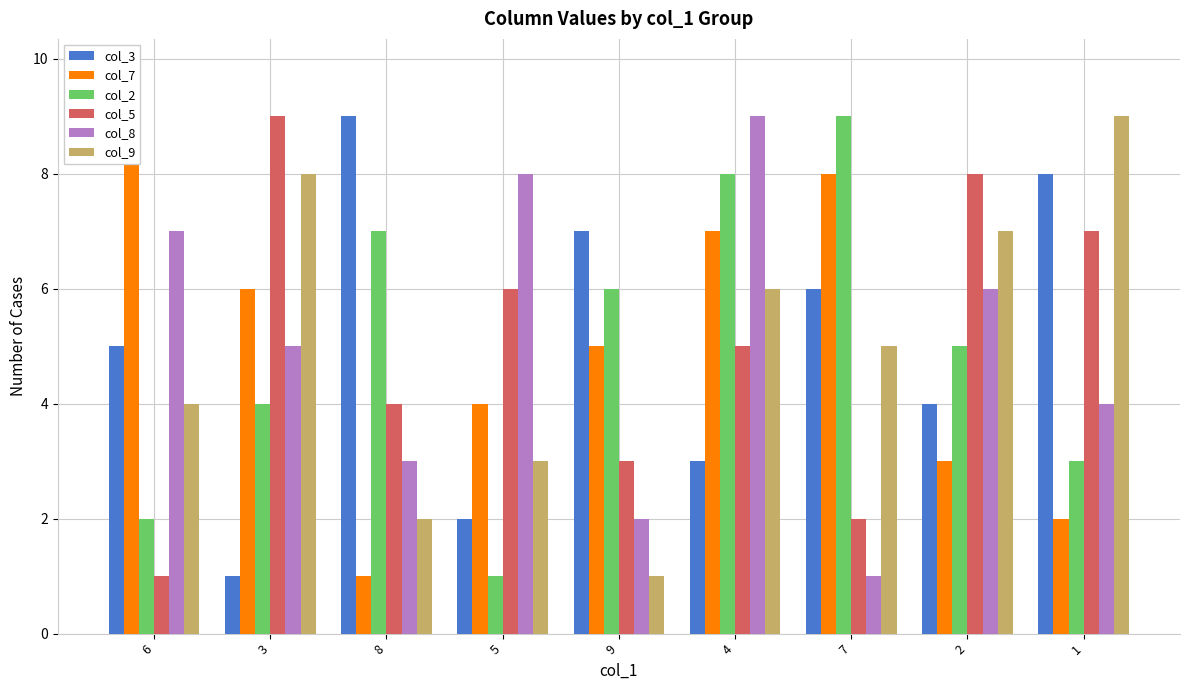

The value of col_2 at 5 is 1. True or false?

False